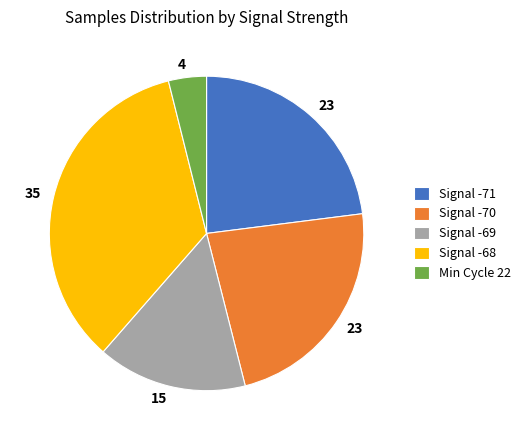

Is there any slice that represents more than half of the pie?

No